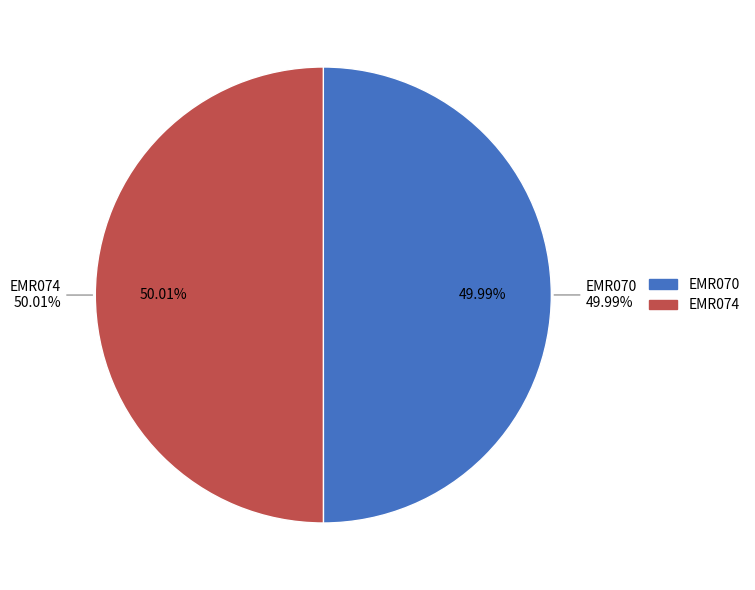

Does any single category account for the majority?

Yes